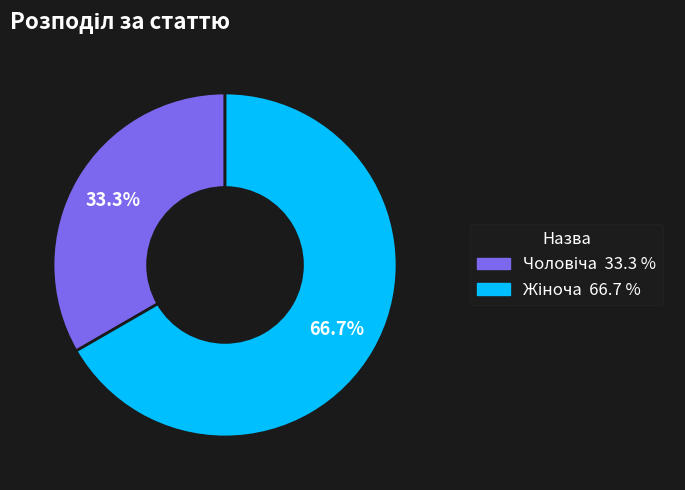

Is there any slice that represents more than half of the pie?

Yes